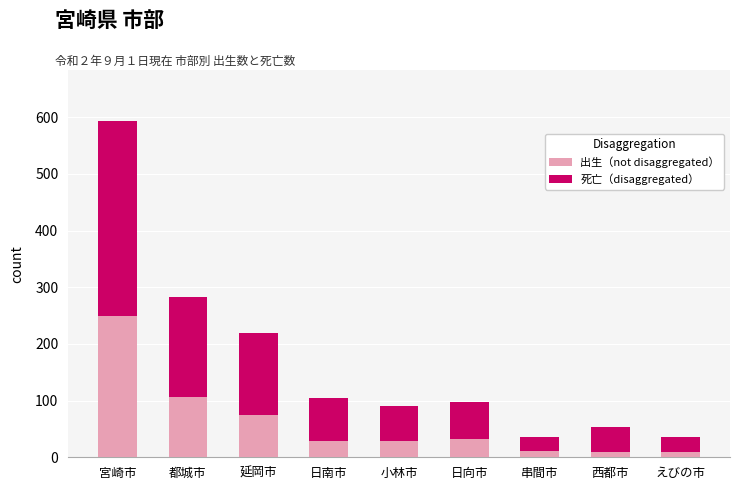

What is the total value across all series at 日向市?

97